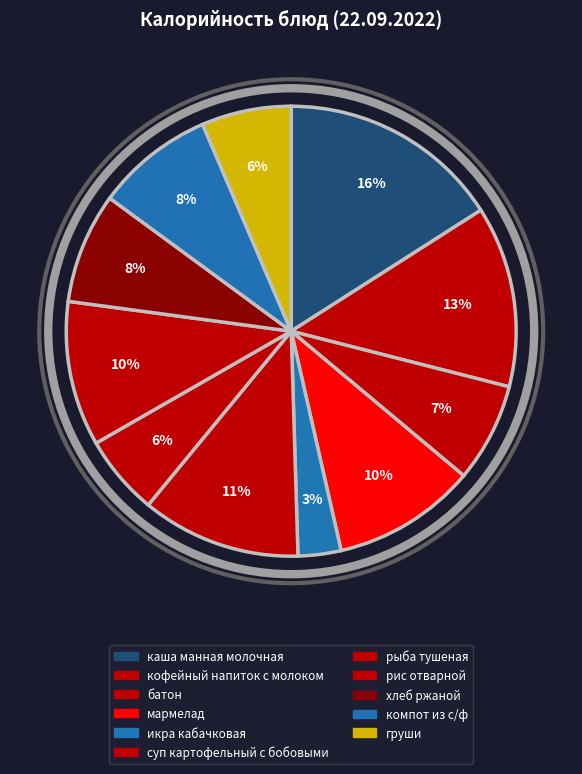

Count the number of slices in the pie.

11